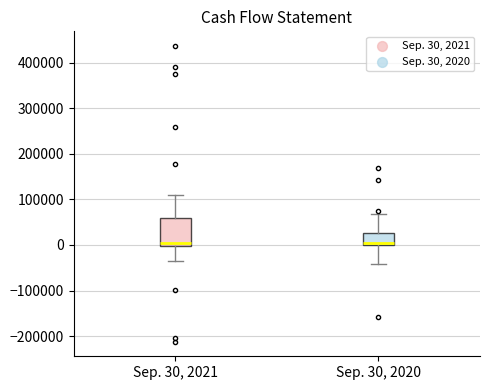

Where is the lower edge of the box for Sep. 30, 2020 on the y-axis? The values are not printed on the chart, so give them approximately, as read against the axis.

0